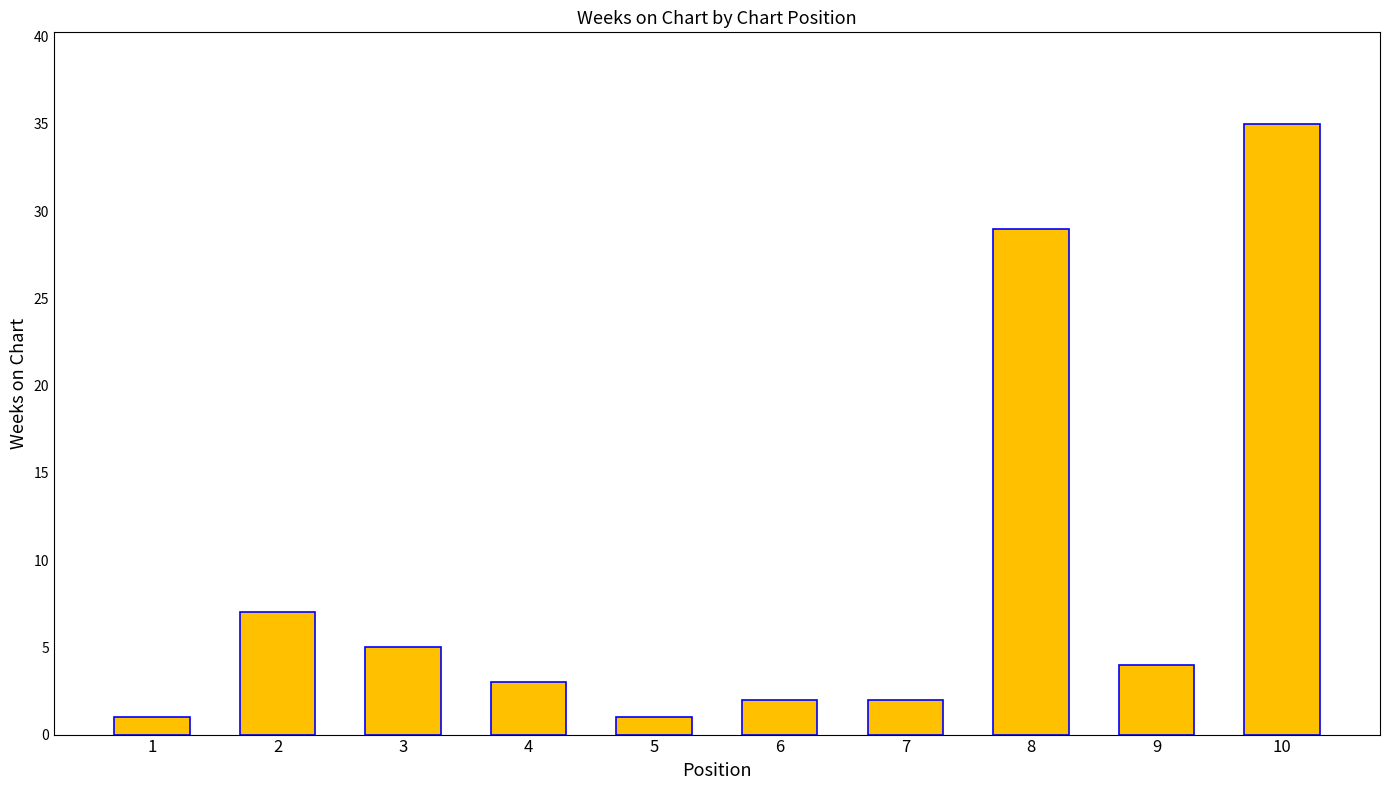

Reading left to right, list all the values displayed in this chart.

1=1	2=7	3=5	4=3	5=1	6=2	7=2	8=29	9=4	10=35